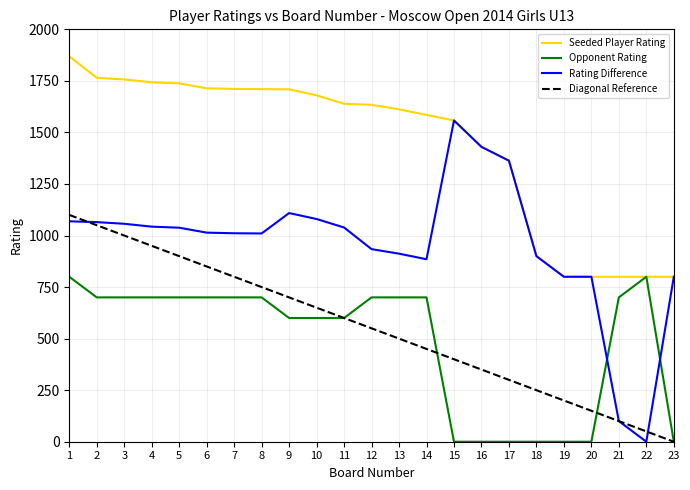

List the series in order of their peak value, highest first.

Seeded Player Rating, Rating Difference, Diagonal Reference, Opponent Rating